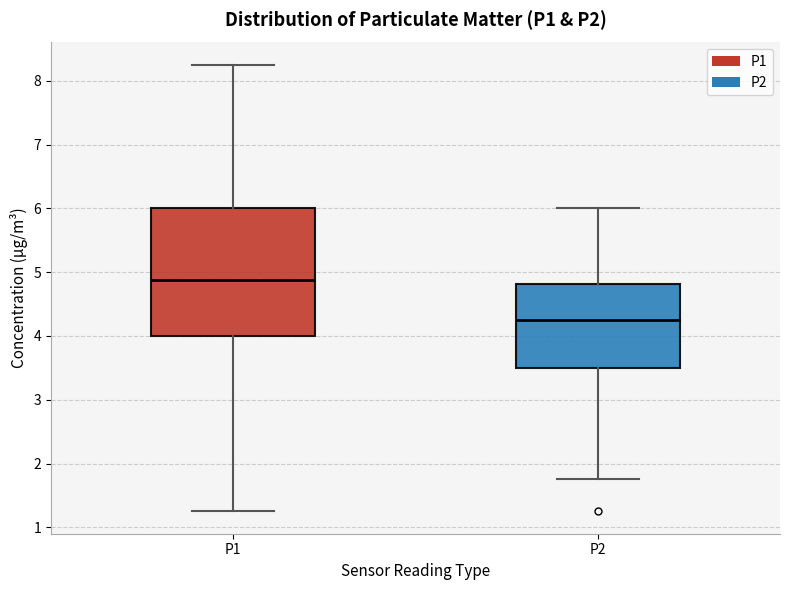

Which box's median line is the lowest?

P2